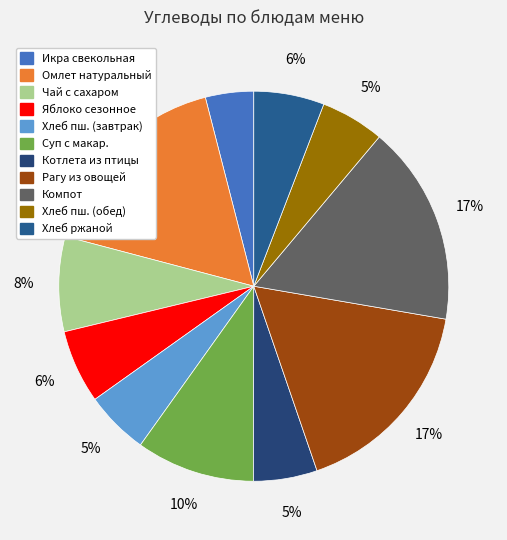

How many segments does this pie chart have?

11